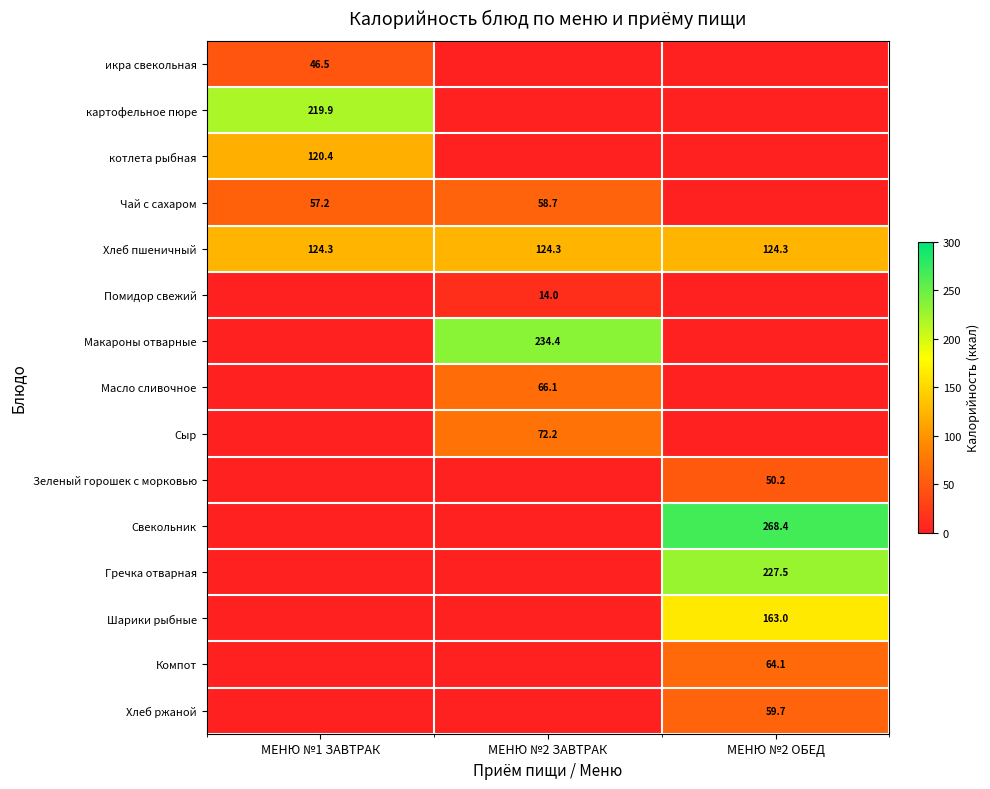

Between МЕНЮ №1 ЗАВТРАК and МЕНЮ №2 ЗАВТРАК, which is larger?

МЕНЮ №1 ЗАВТРАК